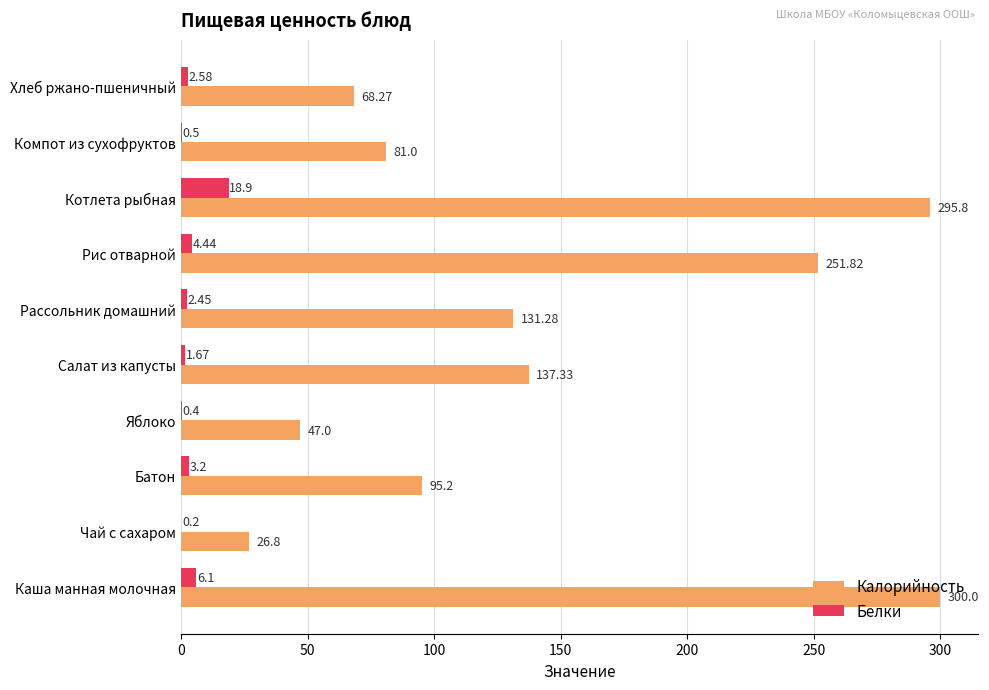

Is the value of Белки at Рис отварной greater than the value of Калорийность at Котлета рыбная?

No